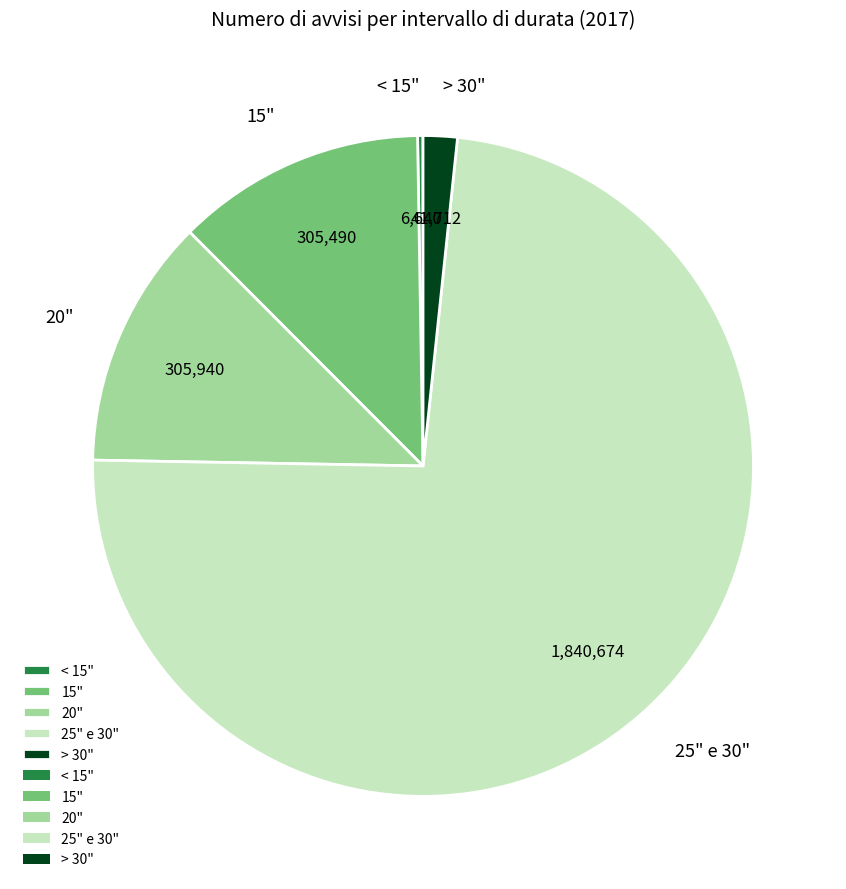

Is it true that 15" is 20% of the pie?

False